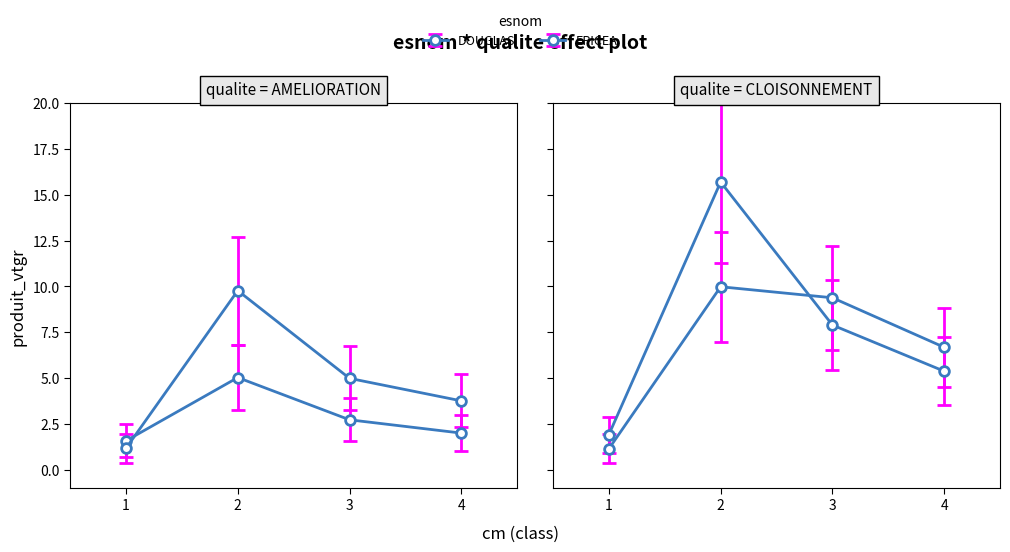

Which series has the largest range (max minus min)?

DOUGLAS_CLOISONNEMENT